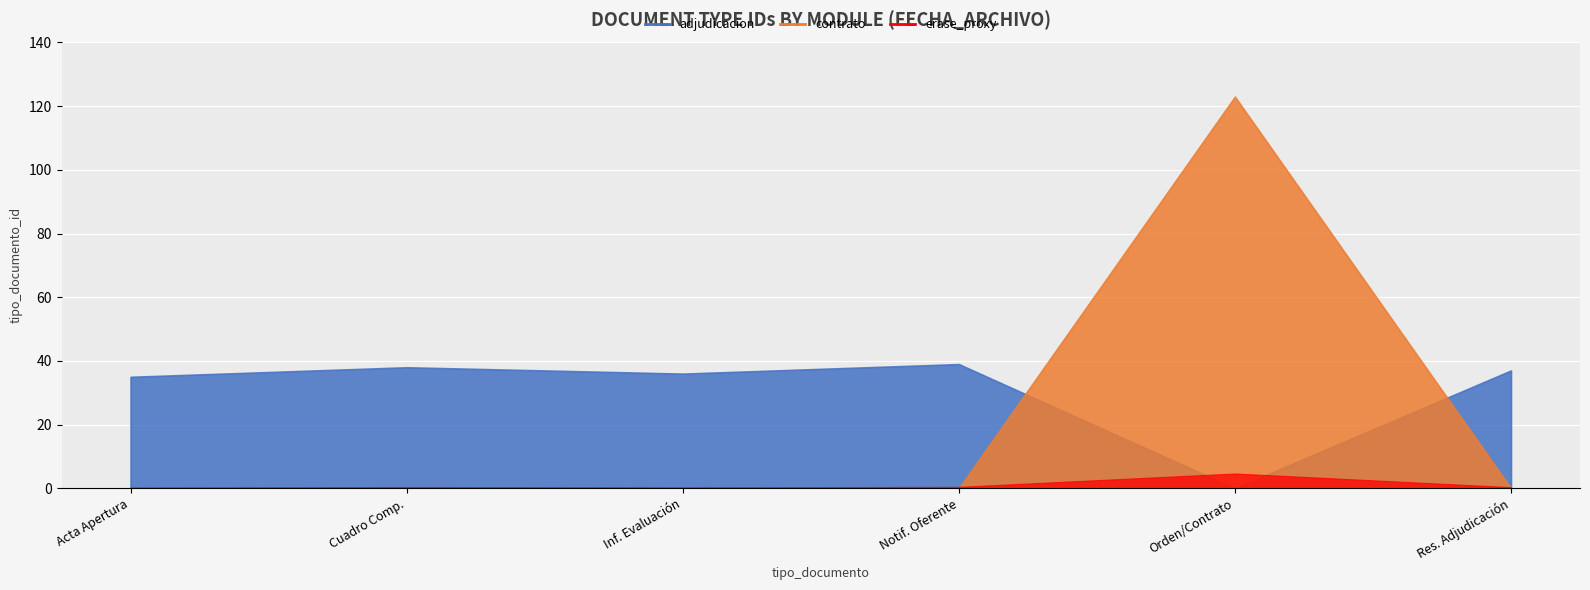

The chart shows a value of 56 at 2014-06-04 12:36:24. True or false?

False